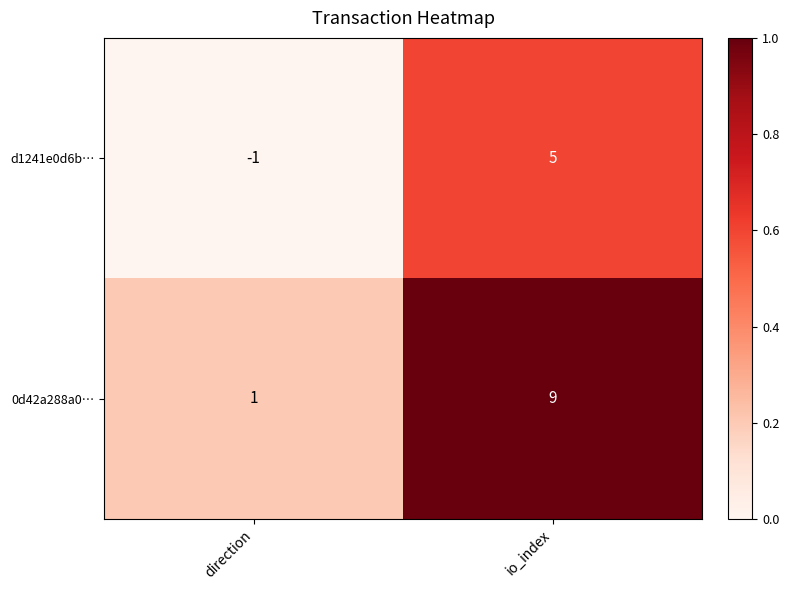

The 0d42a288a0… series shows 2 at io_index. True or false?

False